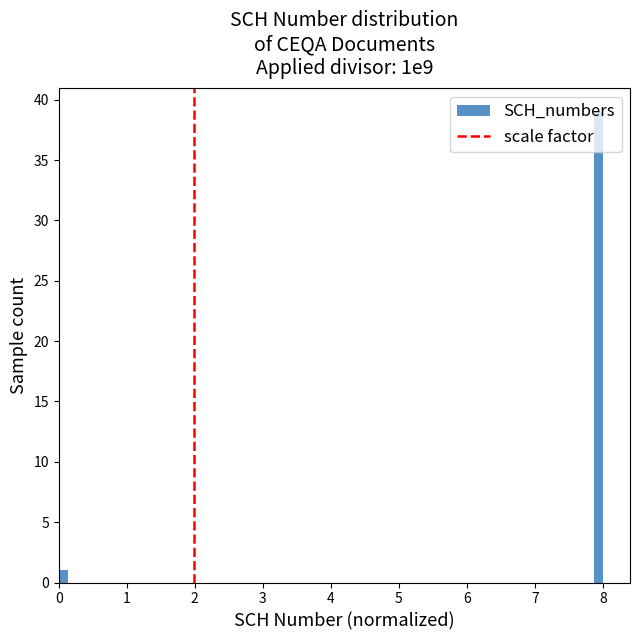

Around what value on the x-axis is the tallest bar? Give the approximate position of its centre, as read against the axis.

7.9